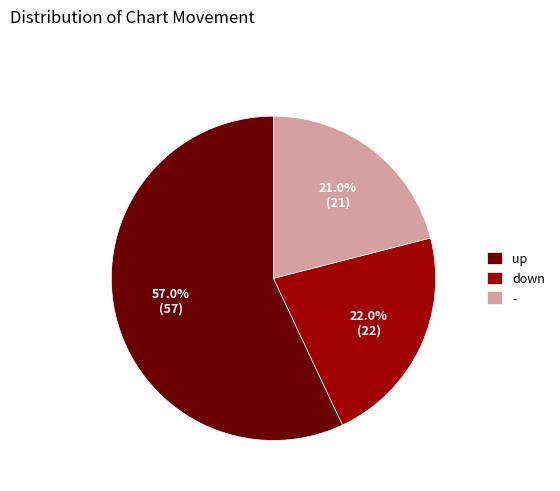

How many segments does this pie chart have?

3